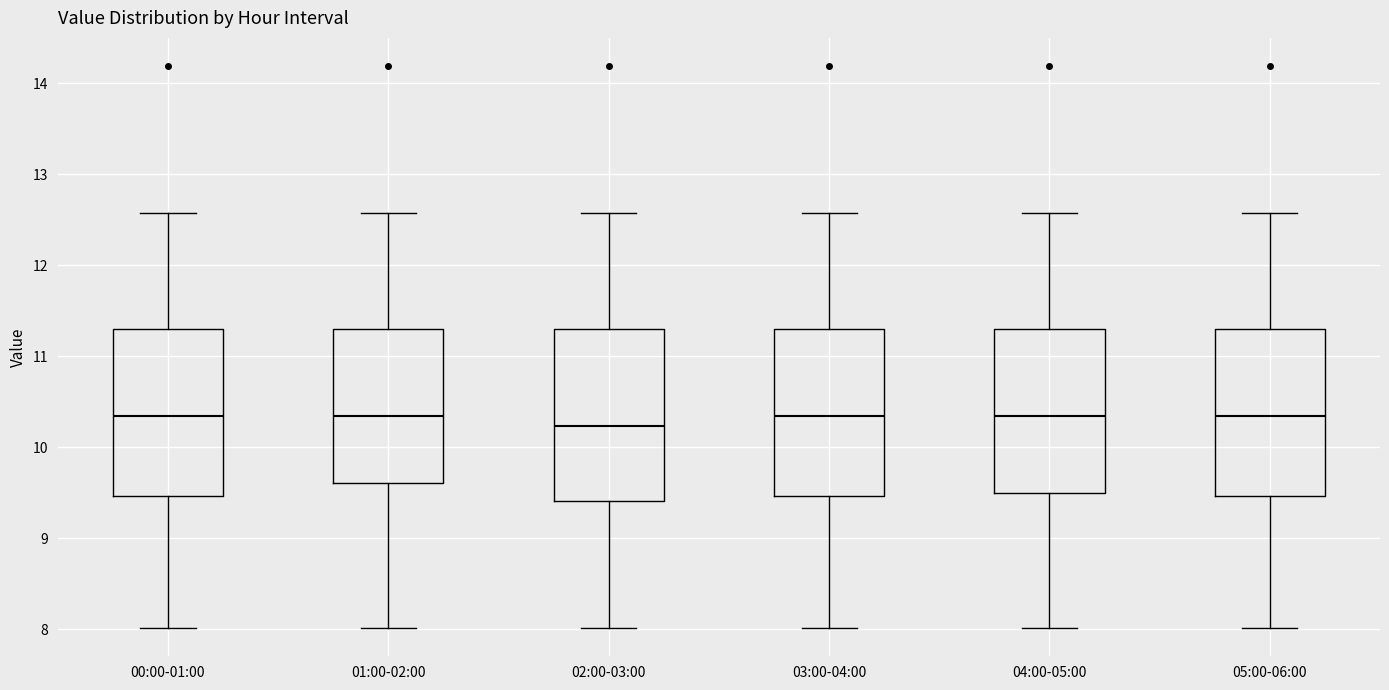

Reading left to right, transcribe this box plot: for each box, give where its median line is, the range the box spans, and where its two whiskers end, as read against the y-axis. The values are not printed on the chart, so give them approximately, as read against the axis.

00:00-01:00: median 10.3, box 9.5 to 11.3, whiskers 8.0 to 12.6
01:00-02:00: median 10.3, box 9.6 to 11.3, whiskers 8.0 to 12.6
02:00-03:00: median 10.2, box 9.4 to 11.3, whiskers 8.0 to 12.6
03:00-04:00: median 10.3, box 9.5 to 11.3, whiskers 8.0 to 12.6
04:00-05:00: median 10.3, box 9.5 to 11.3, whiskers 8.0 to 12.6
05:00-06:00: median 10.3, box 9.5 to 11.3, whiskers 8.0 to 12.6